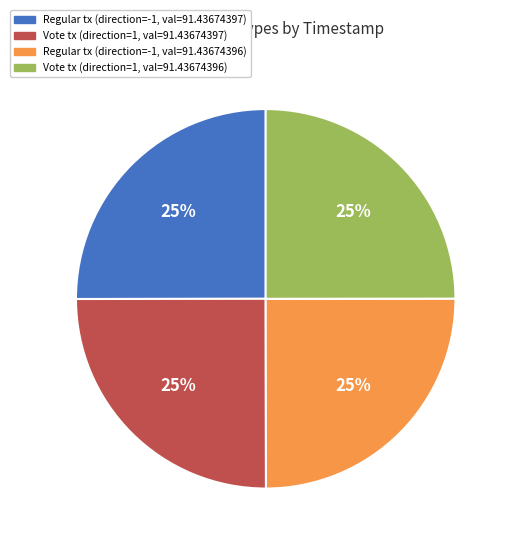

Is there any slice that represents more than half of the pie?

No